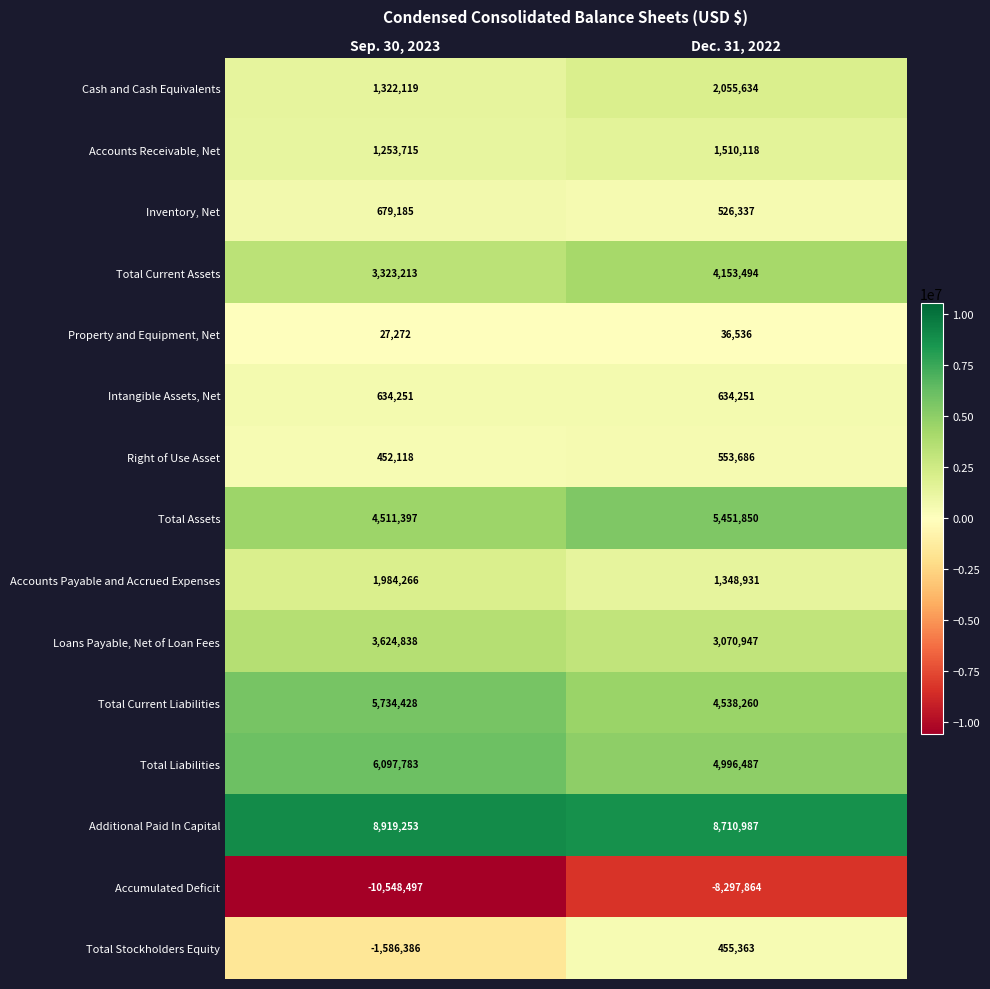

At which category does the chart reach its minimum across all series?

Sep. 30, 2023